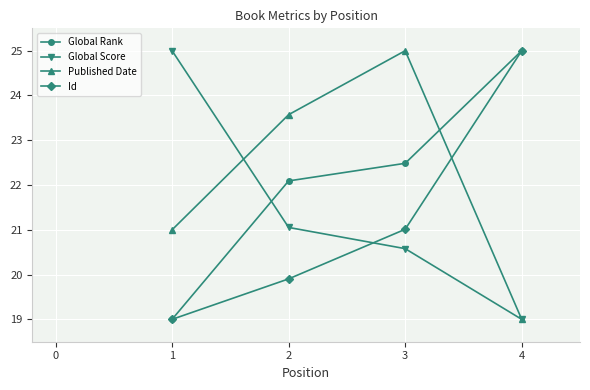

Where is Id nearest to the value 22?

3